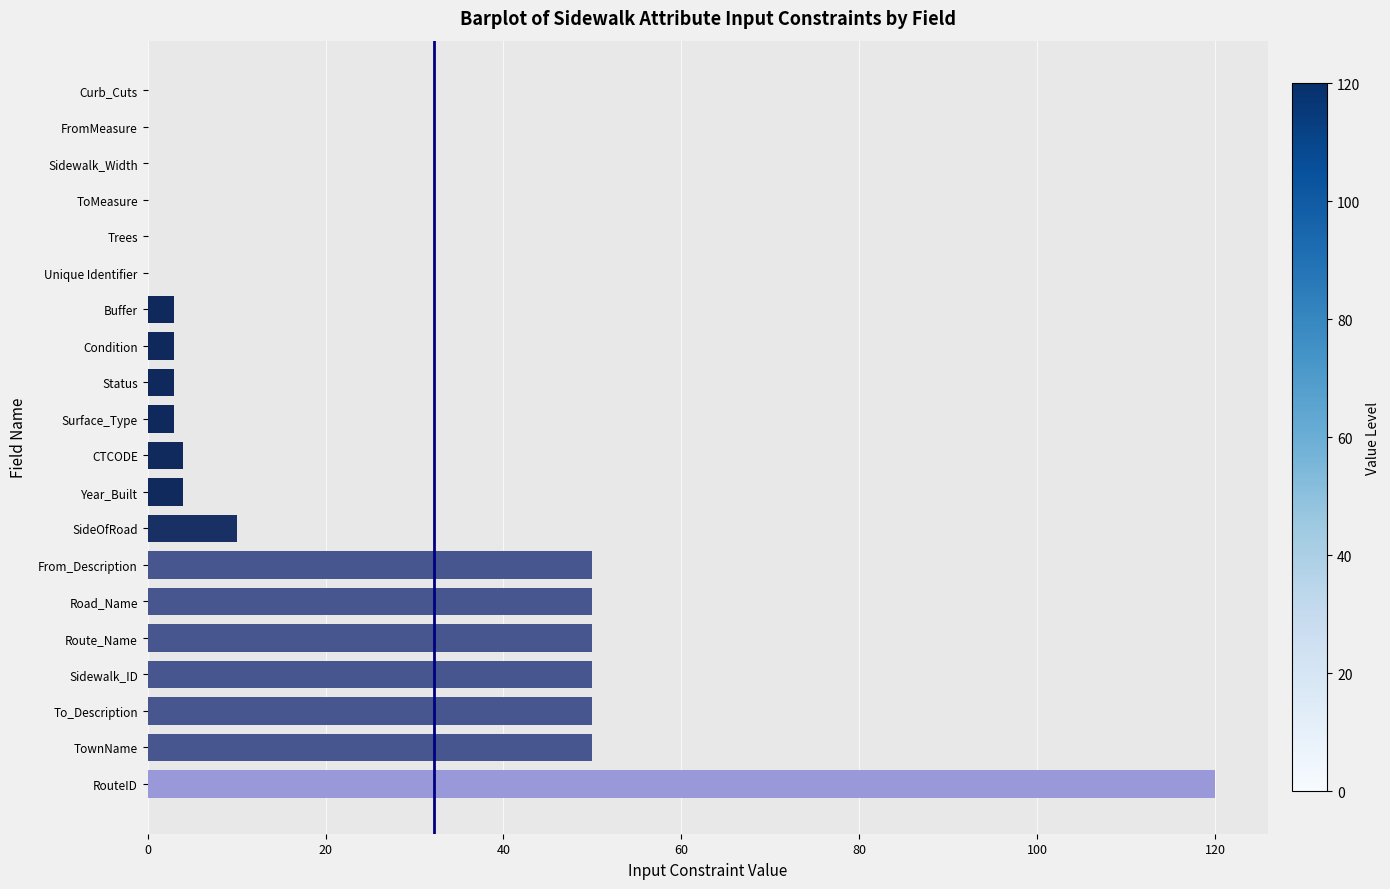

Between Surface_Type and FromMeasure, which is larger?

Surface_Type